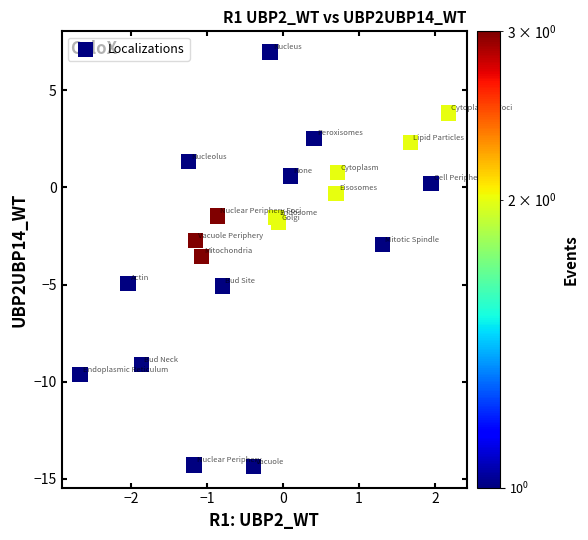

What is the range of X values (max minus min)?

4.8